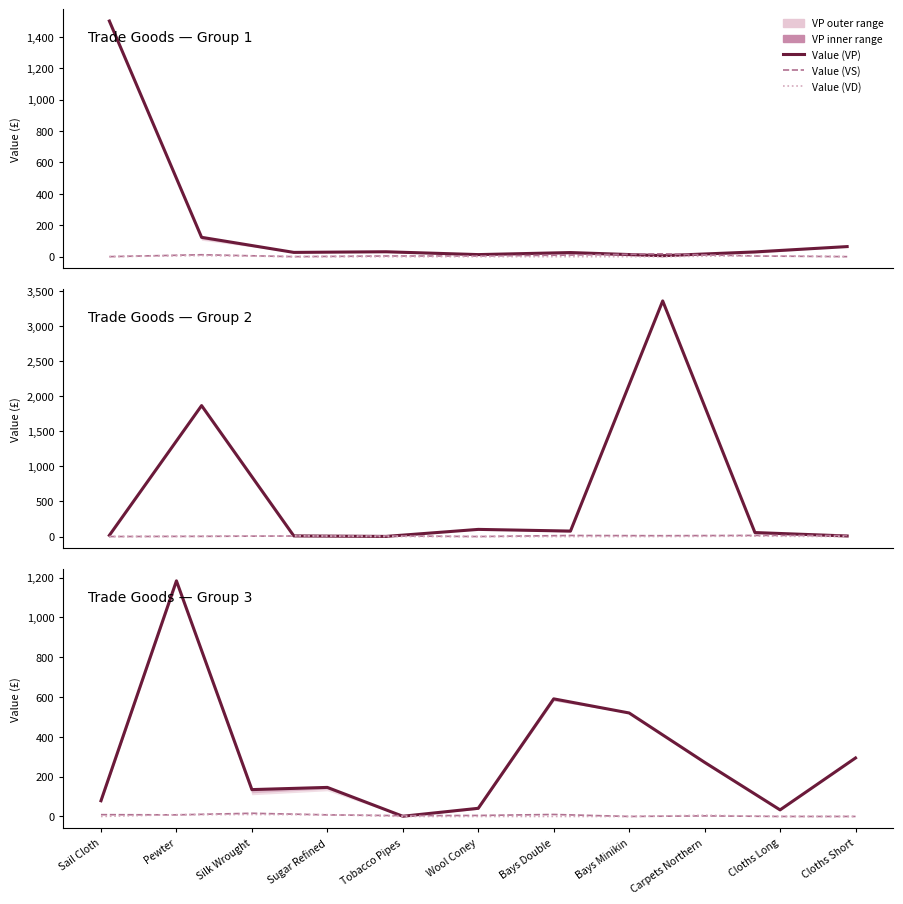

Is it true that Value (VD) equals -6 at Cloths Long?

False